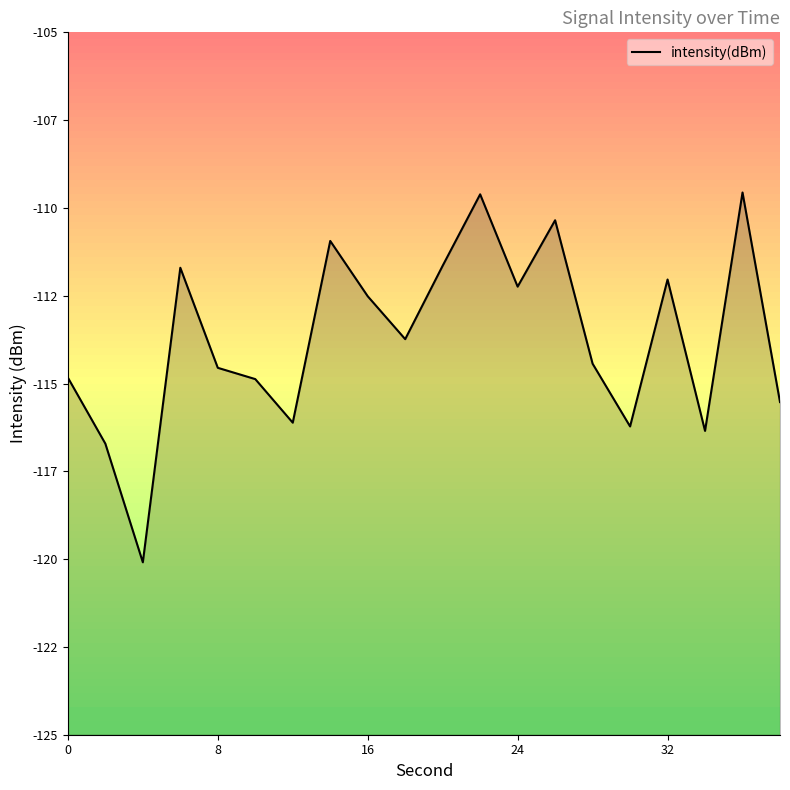

What is the value of the 9th point from the left?

-112.5